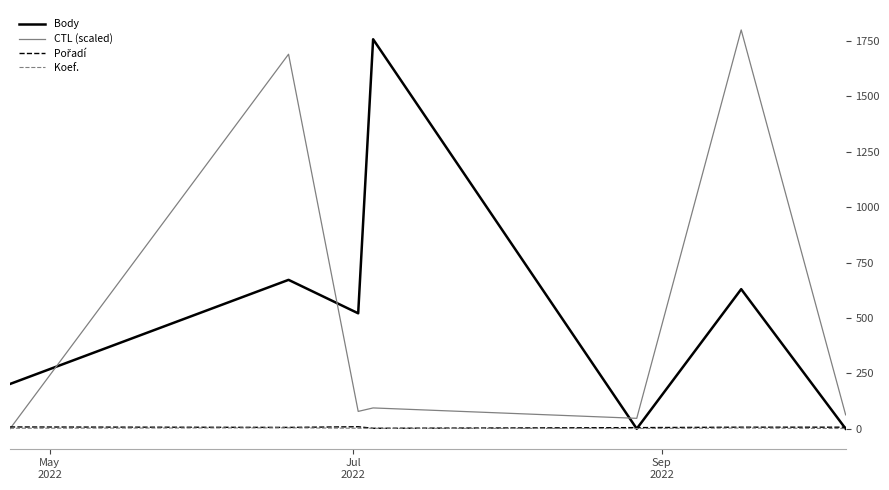

What is the maximum value shown in the chart?

1800.0